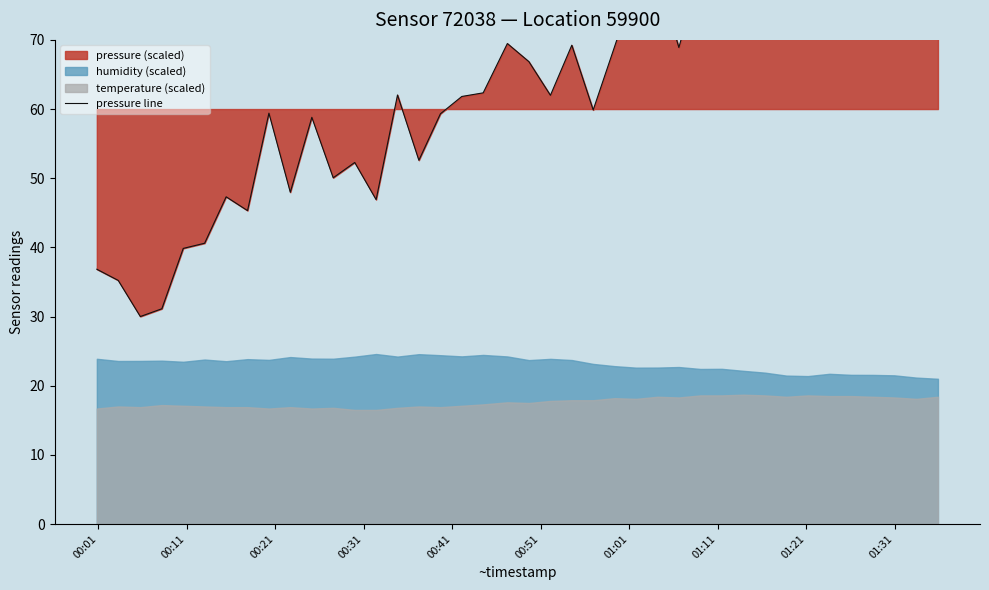

True or false: the data has more than 2 interior local peaks.

True